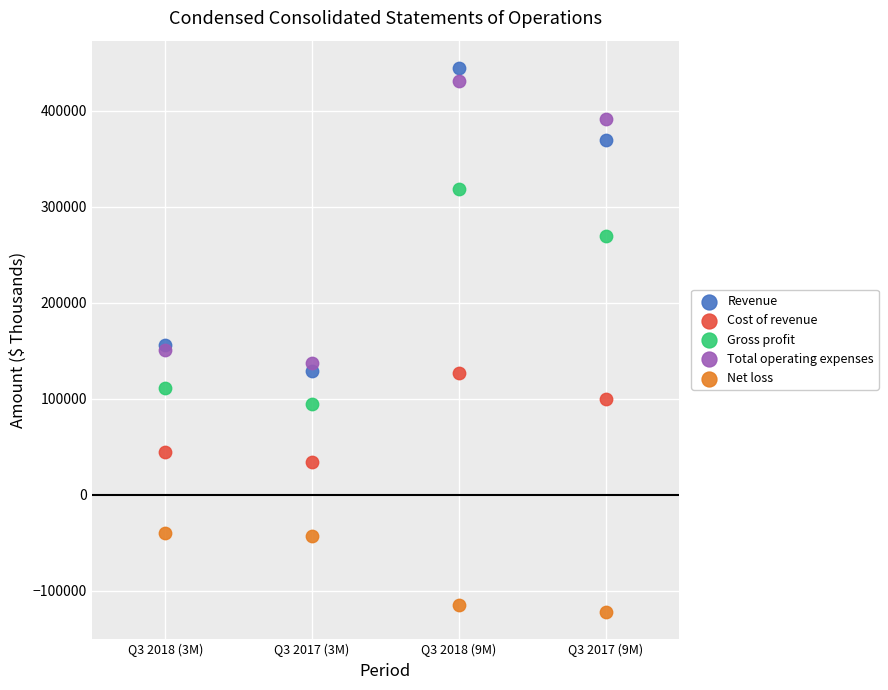

Which series reaches the minimum Y coordinate?

Net loss